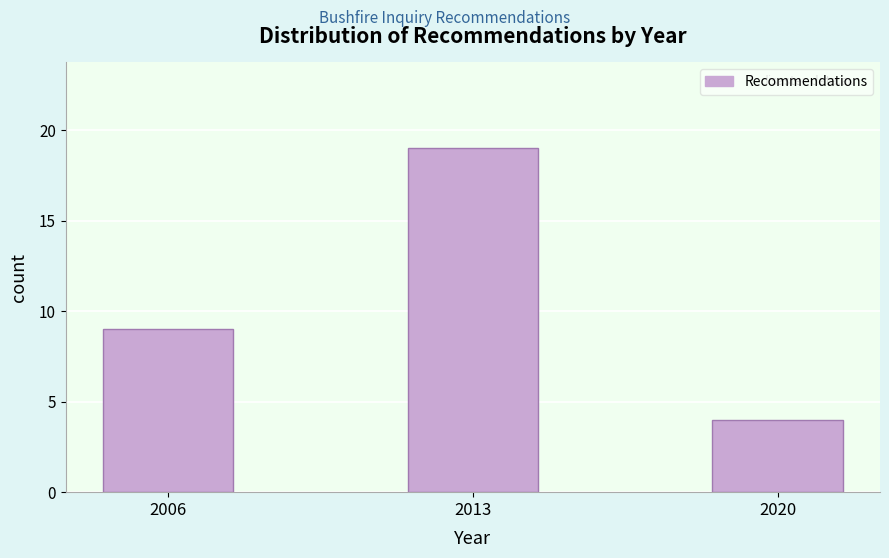

Reading right to left, extract all data points from this chart.

2020=4	2013=19	2006=9